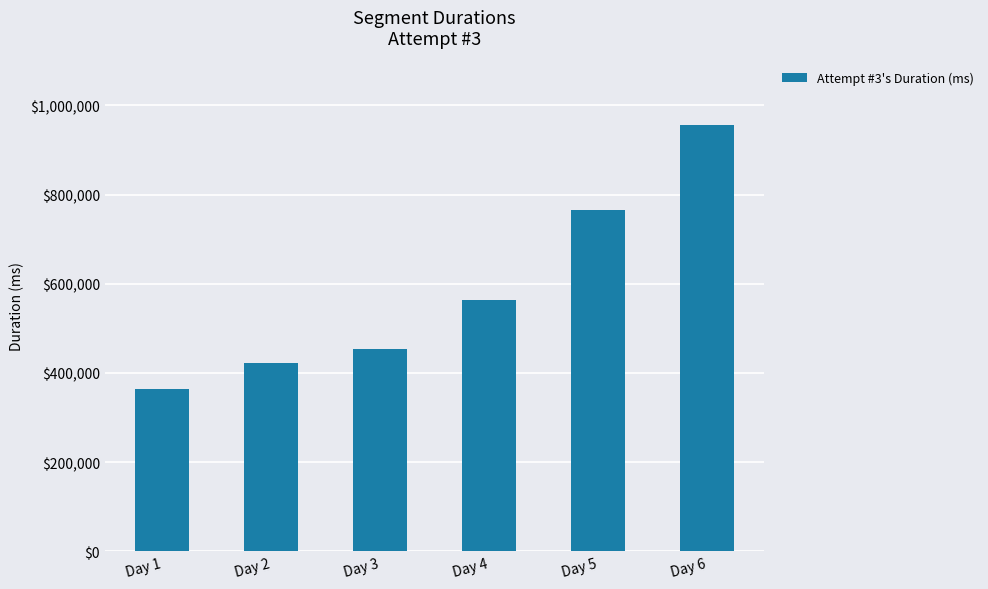

Reading left to right, transcribe all the data shown in this chart.

Day 1=364514	Day 2=421801	Day 3=453071	Day 4=564309	Day 5=764890	Day 6=957195